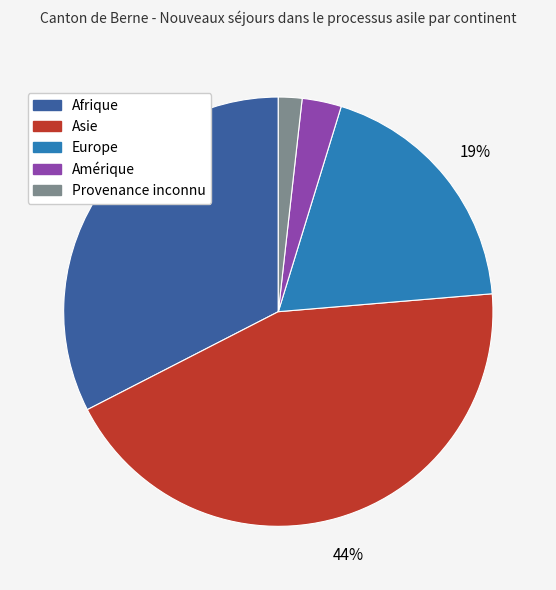

To the nearest percent, what percentage of the pie is Amérique?

3%